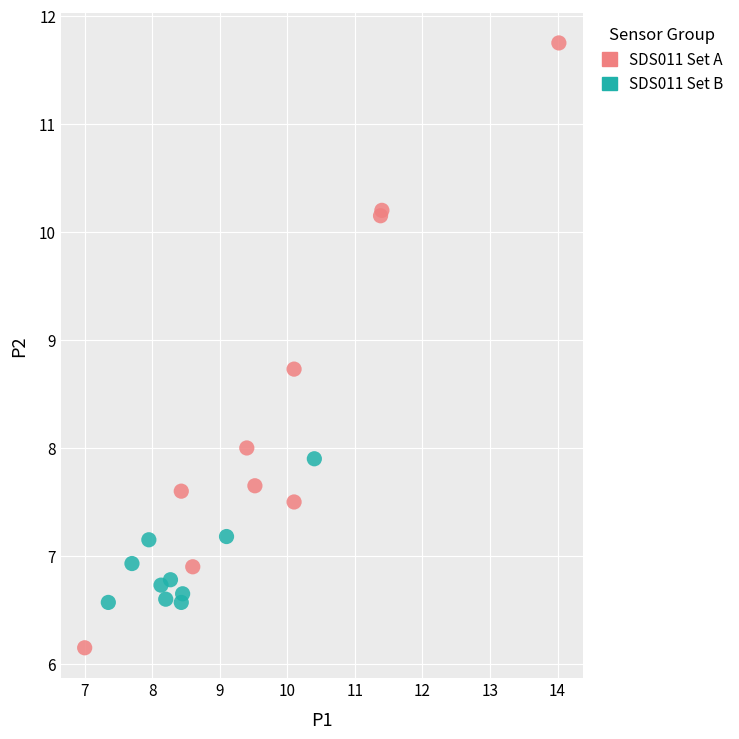

Which series has the largest Y range (max minus min)?

SDS011 Set A